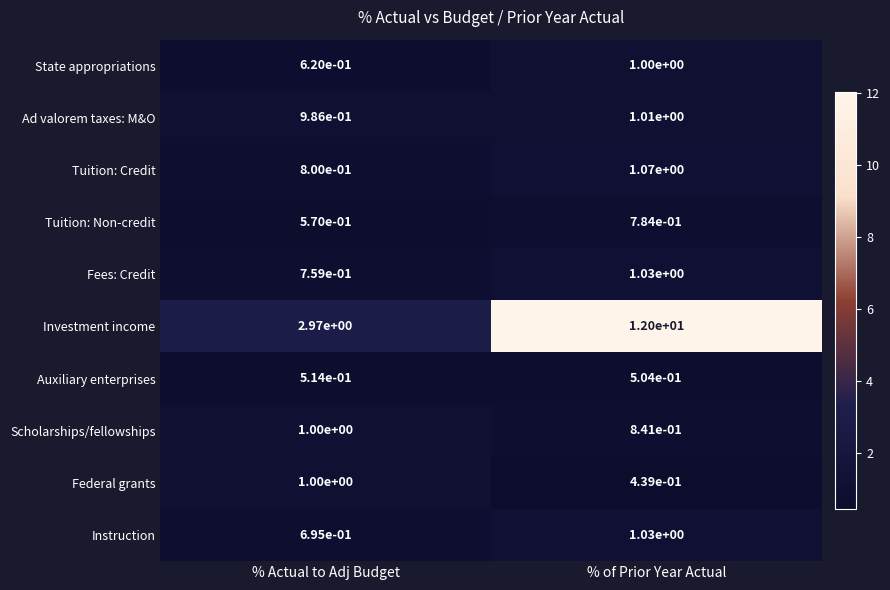

What is the spread (max minus min) of values at % of Prior Year Actual?

11.6